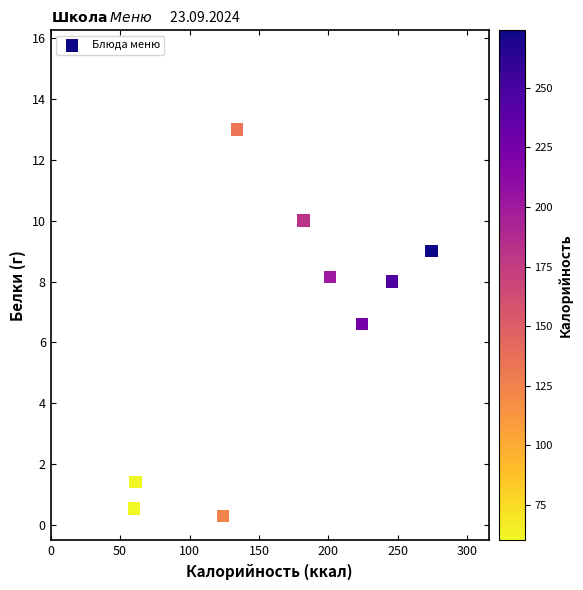

What is the range of Y values (max minus min)?

12.7